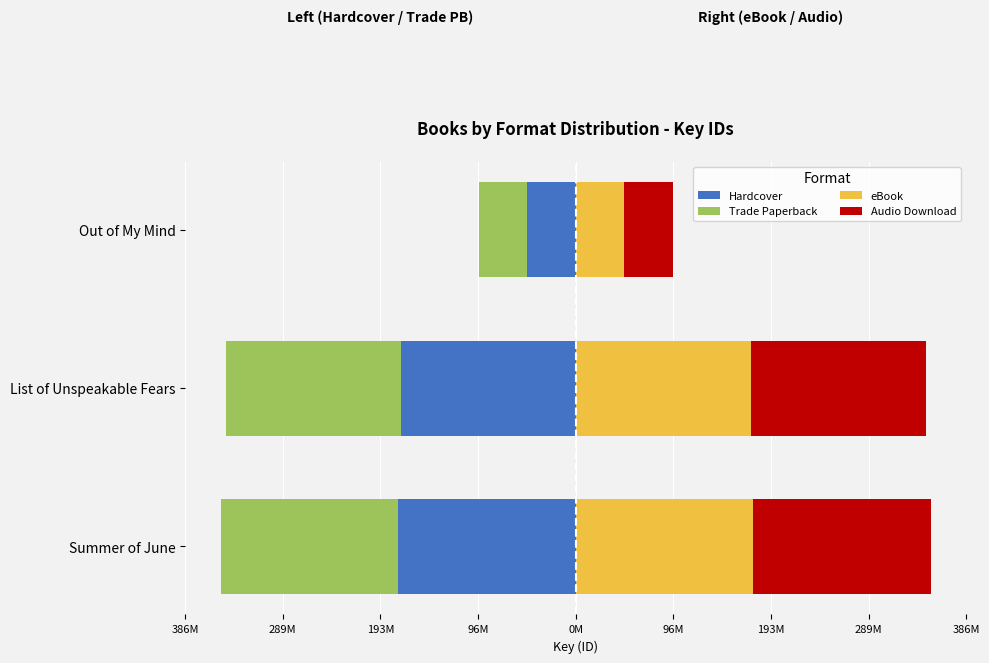

True or false: eBook has a value of 264.8 at List of Unspeakable Fears.

False